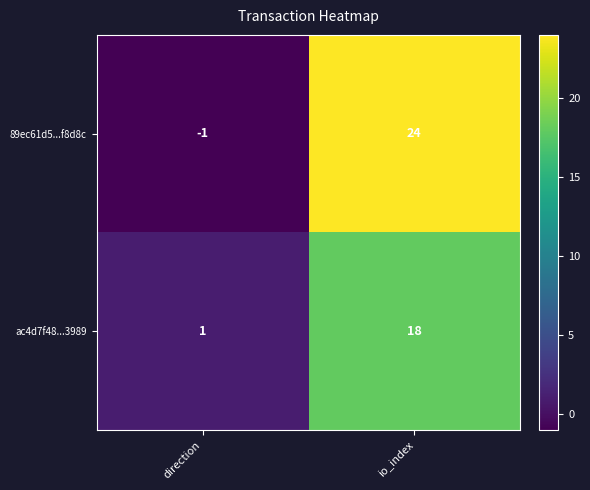

Rank the series by their average value, from highest to lowest.

89ec61d5...f8d8c, ac4d7f48...3989